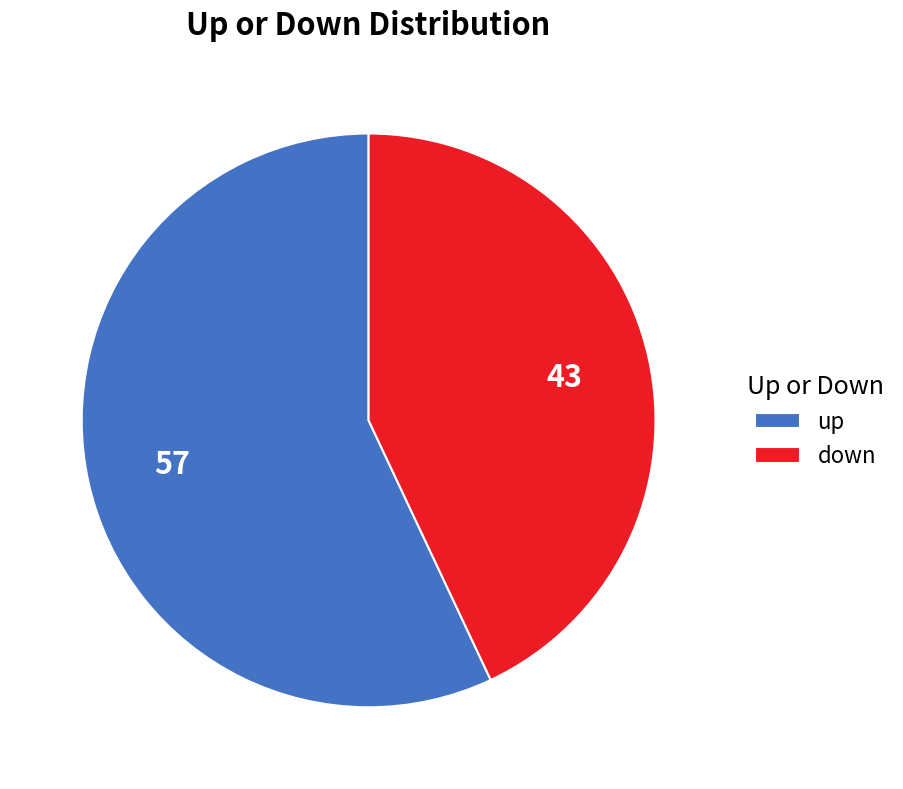

What is the majority slice?

up